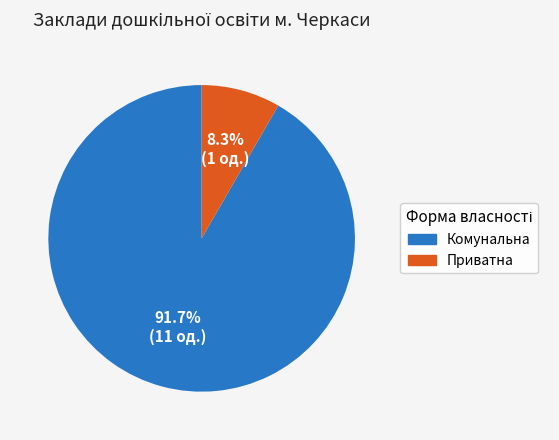

Does any single category account for the majority?

Yes